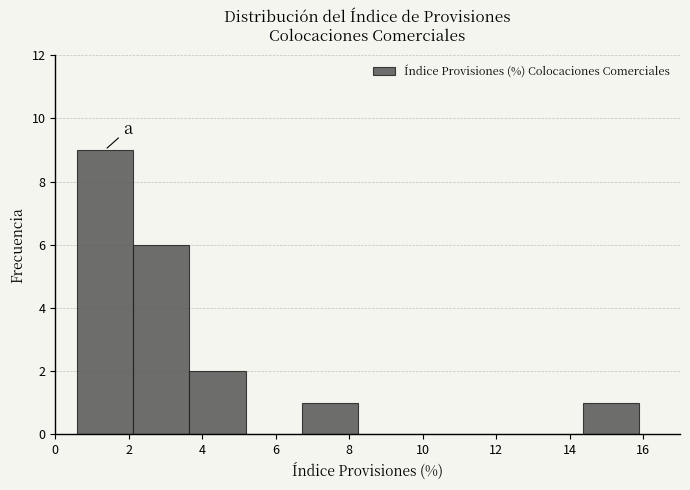

Over which range of the x-axis is the bar tallest?

0.6 to 2.2